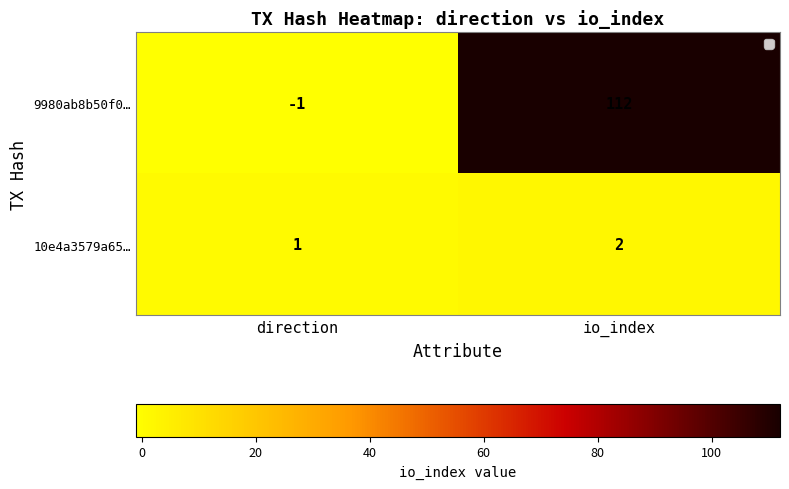

Which series has the largest total across all categories?

9980ab8b50f0…